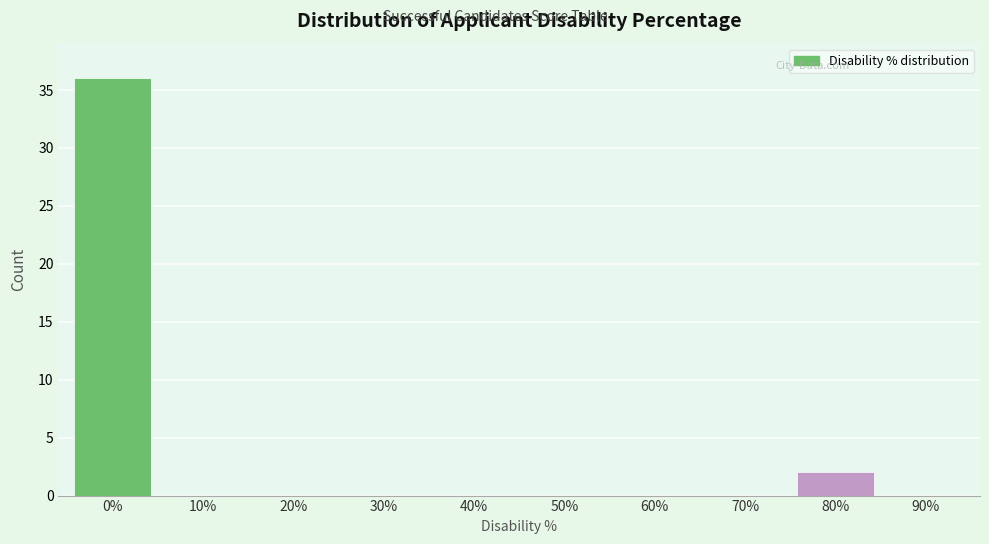

Reading left to right, transcribe all the data shown in this chart.

0%=36	10%=0	20%=0	30%=0	40%=0	50%=0	60%=0	70%=0	80%=2	90%=0